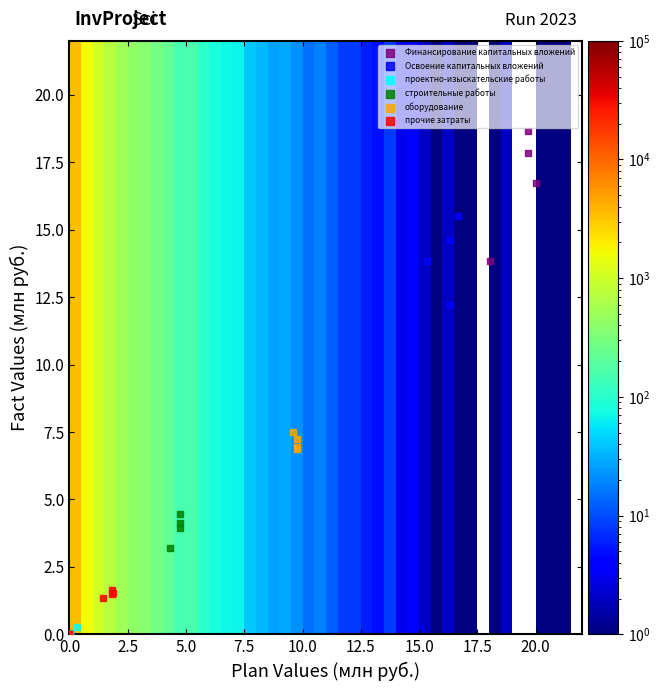

What are all the series names shown in the legend?

Финансирование капитальных вложений, Освоение капитальных вложений, проектно-изыскательские работы, строительные работы, оборудование, прочие затраты